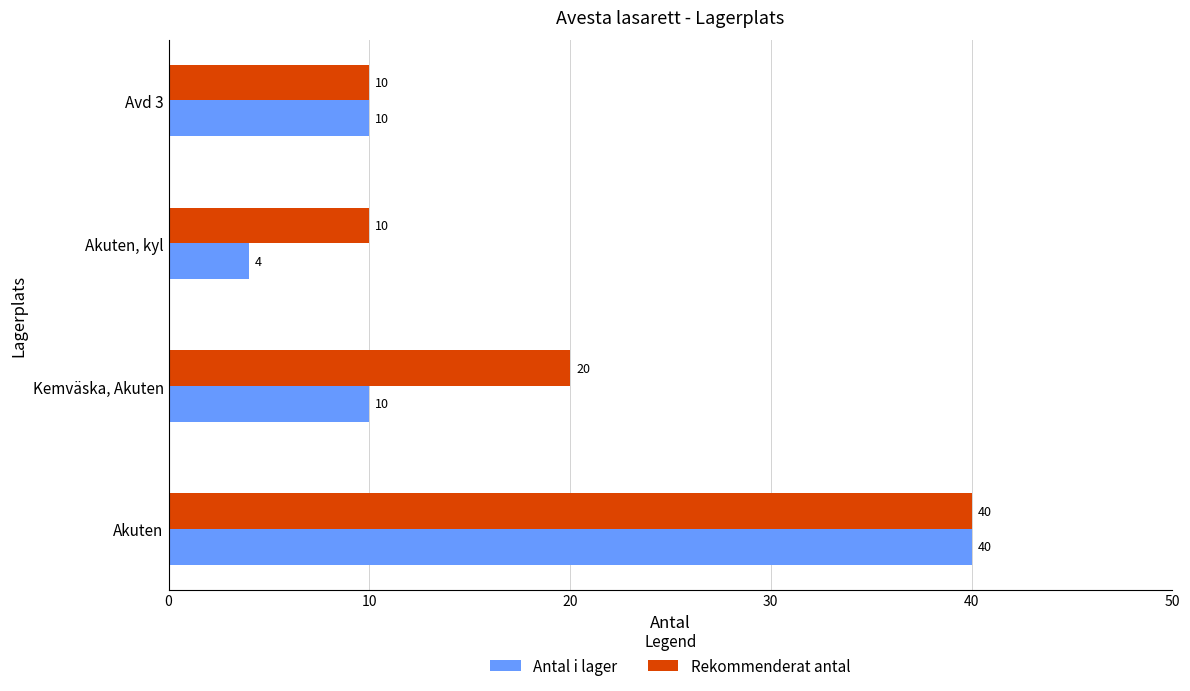

List the series in order of their overall mean, lowest first.

Antal i lager, Rekommenderat antal